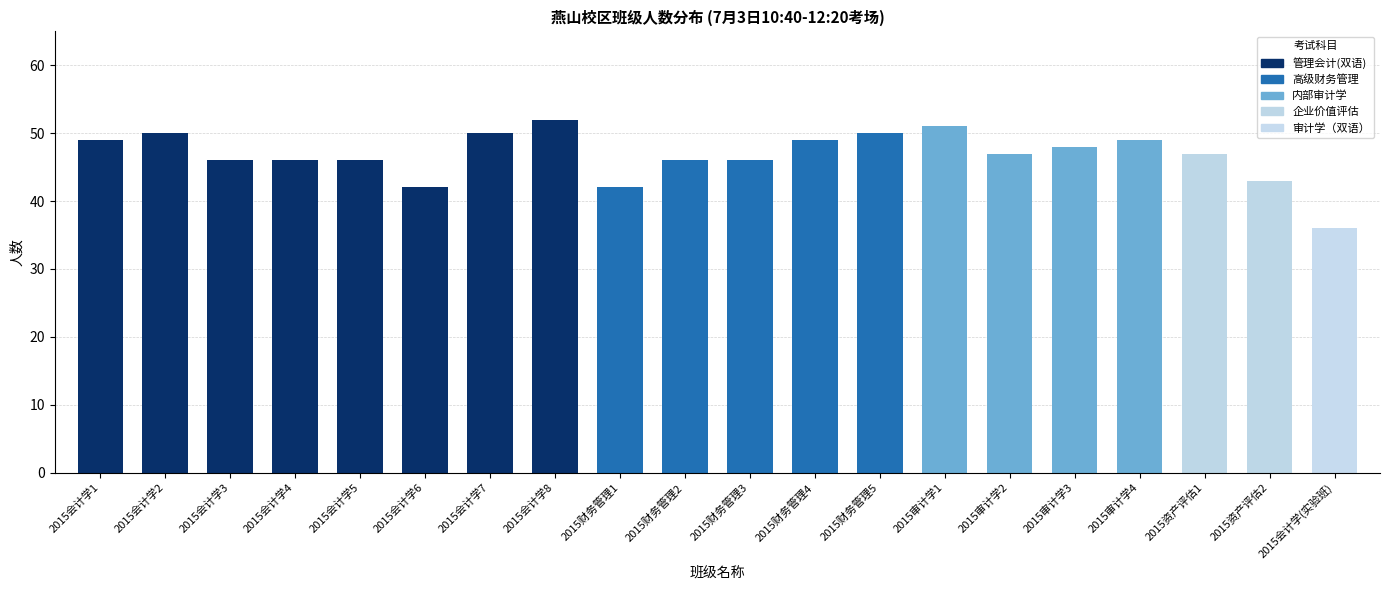

How many distinct data groups are displayed?

1